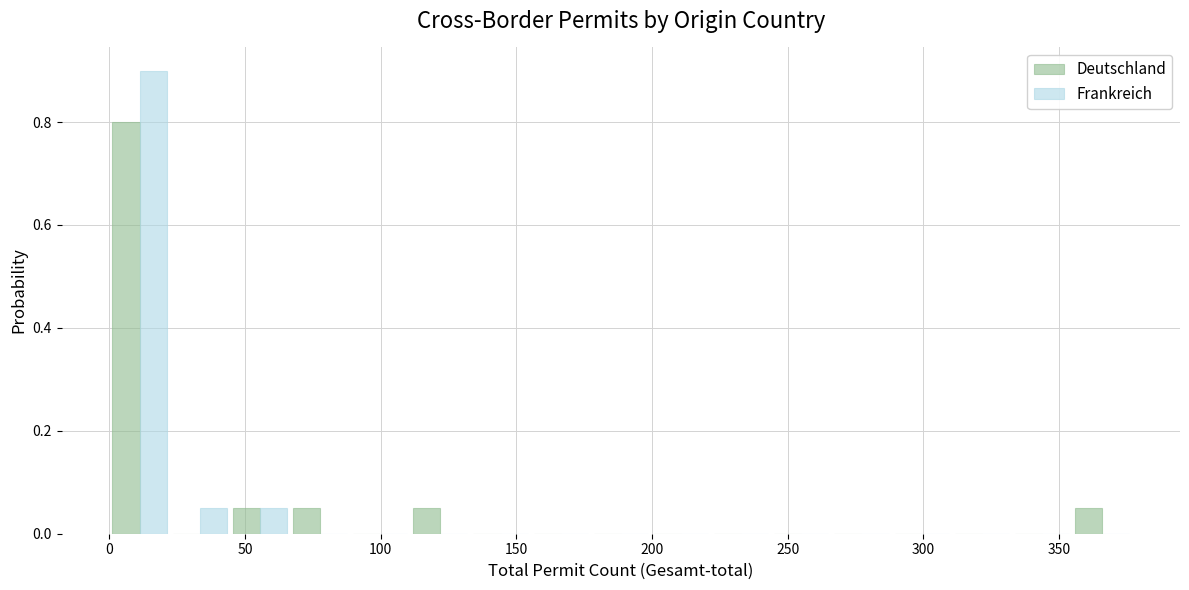

Reading left to right, list every range on the x-axis with the height of the bar of each series over it. Neither the bar edges nor the heights are printed on the chart, so give them approximately, as read against the axes.

0 to 20: Deutschland=0.80	Frankreich=0.90
20 to 45: Deutschland=0	Frankreich=0.06
45 to 65: Deutschland=0.06	Frankreich=0.06
65 to 90: Deutschland=0.06	Frankreich=0
90 to 110: Deutschland=0	Frankreich=0
110 to 135: Deutschland=0.06	Frankreich=0
135 to 155: Deutschland=0	Frankreich=0
155 to 175: Deutschland=0	Frankreich=0
175 to 200: Deutschland=0	Frankreich=0
200 to 220: Deutschland=0	Frankreich=0
220 to 245: Deutschland=0	Frankreich=0
245 to 265: Deutschland=0	Frankreich=0
265 to 290: Deutschland=0	Frankreich=0
290 to 310: Deutschland=0	Frankreich=0
310 to 335: Deutschland=0	Frankreich=0
335 to 355: Deutschland=0	Frankreich=0
355 to 375: Deutschland=0.06	Frankreich=0